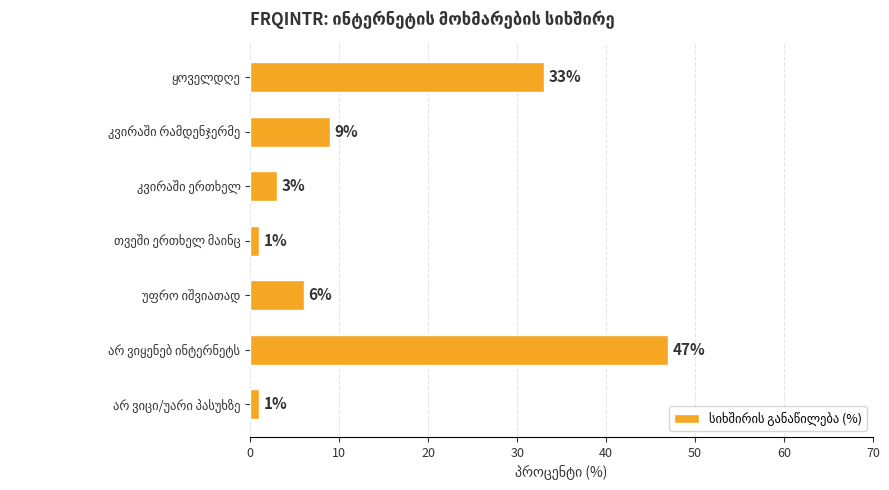

Reading top to bottom, transcribe all the data shown in this chart.

33	9	3	1	6	47	1